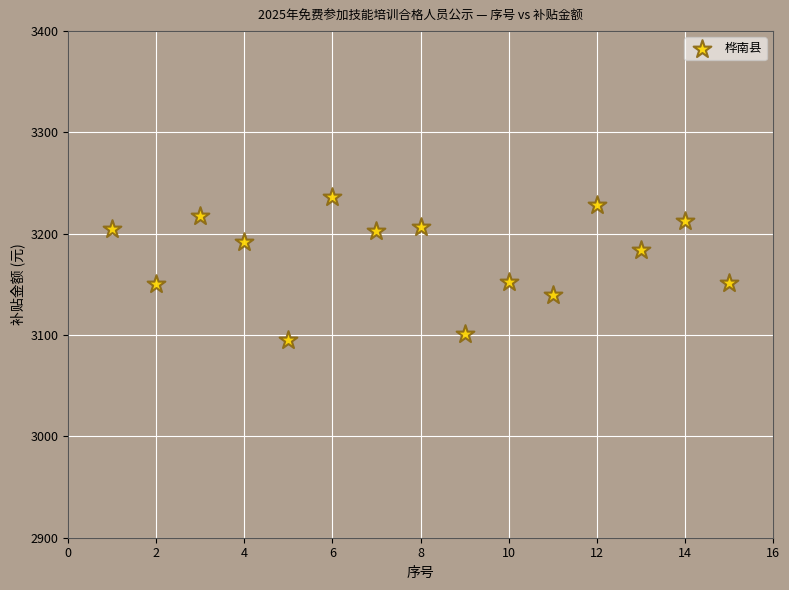

What is the range of X values (max minus min)?

14.0